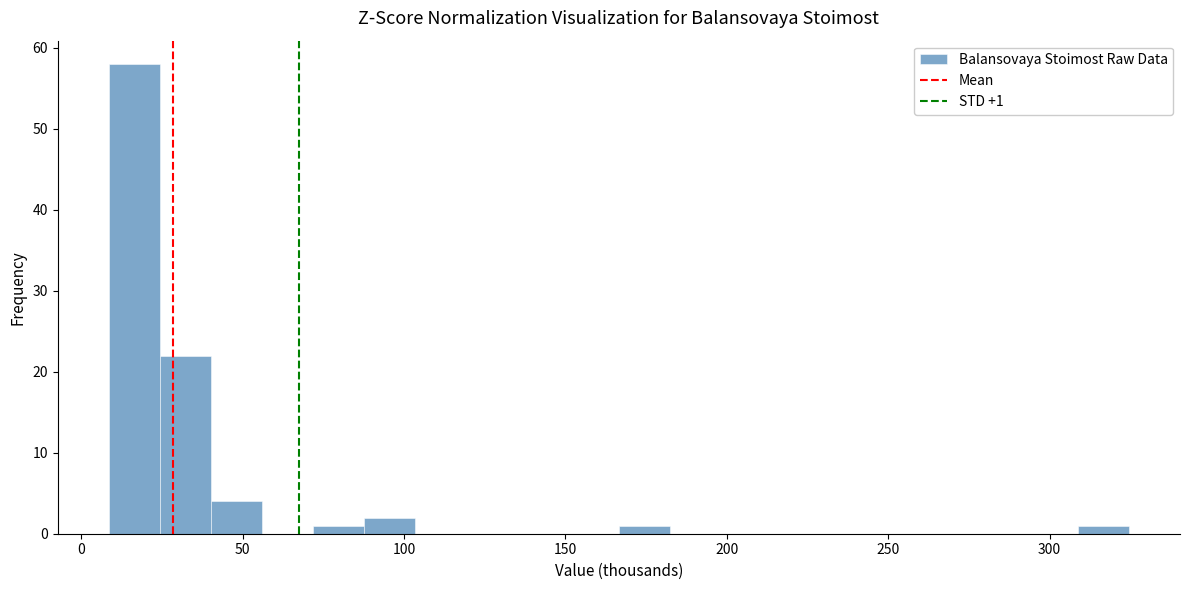

Around what value on the x-axis is the tallest bar? Give the approximate position of its centre, as read against the axis.

15